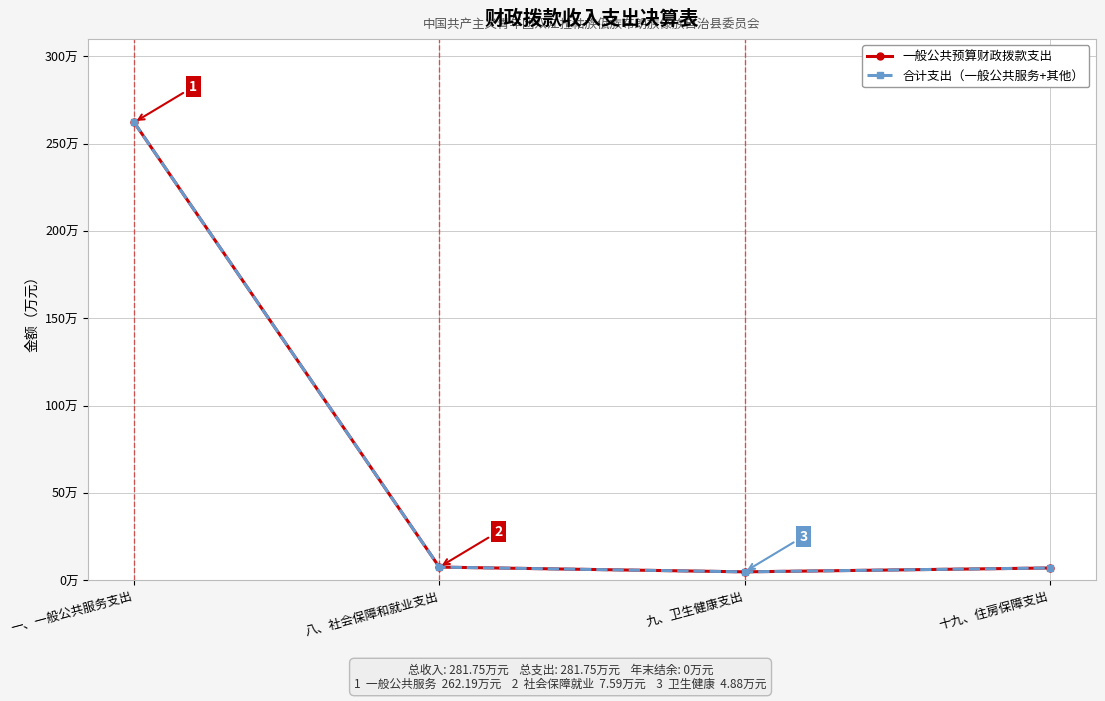

Is this an area chart (filled region under the line)?

No